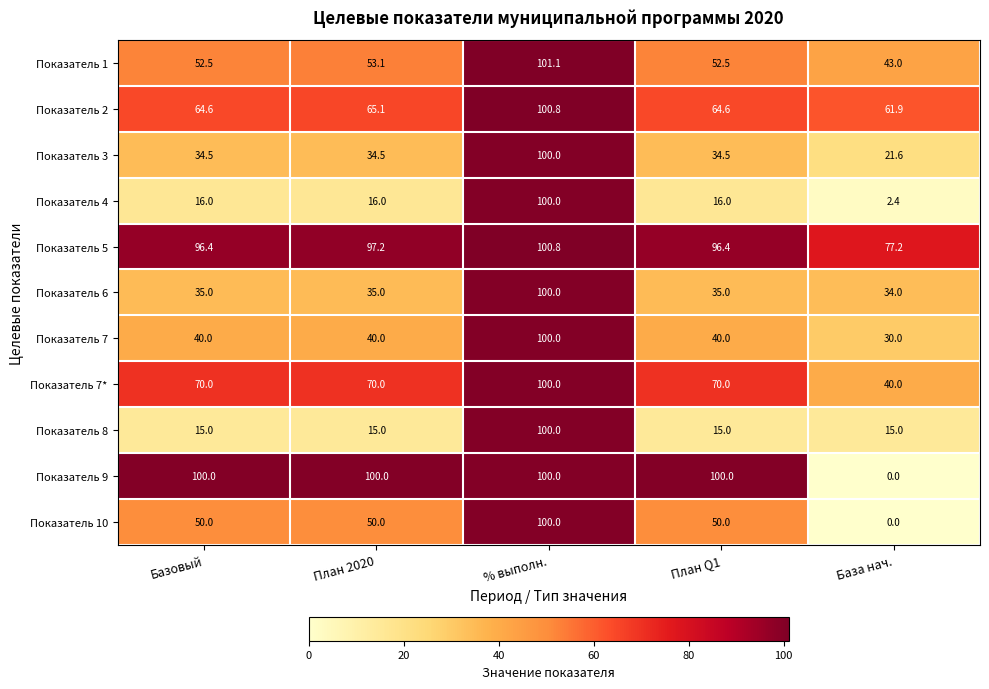

At which category is the sum across all series the highest?

% выполн.